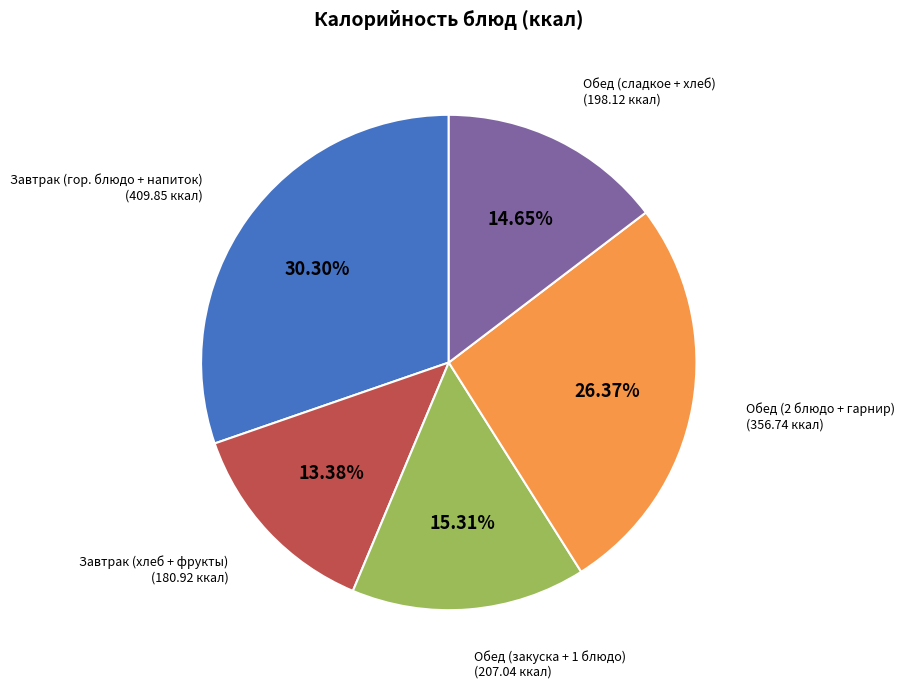

Does any single category account for the majority?

No